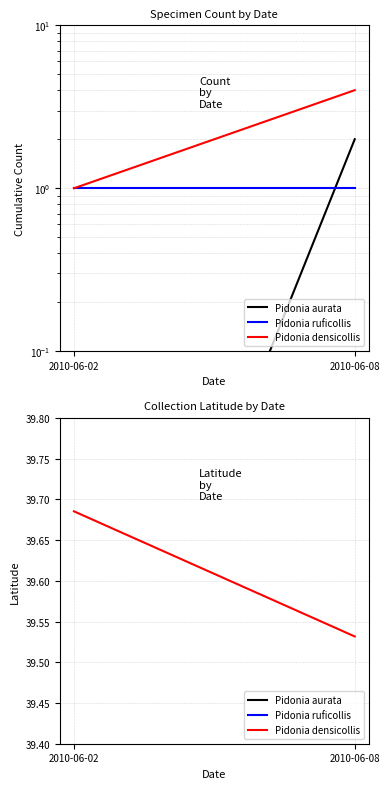

How many lines are shown in the chart?

3